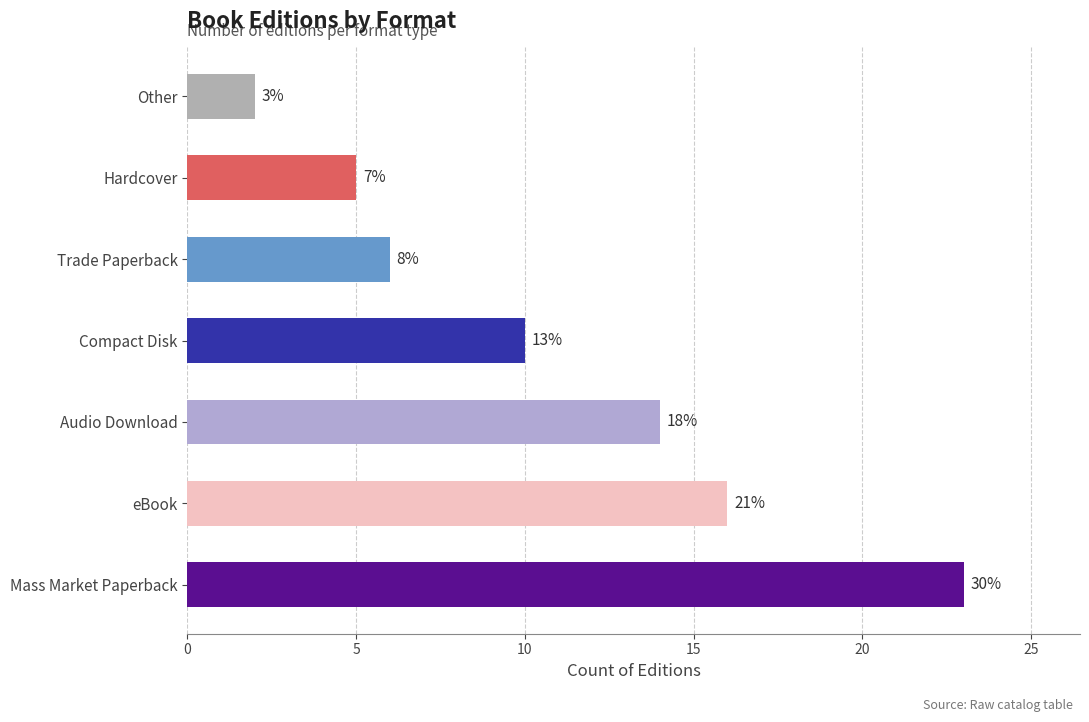

Is it true that the value at Audio Download is 23?

False